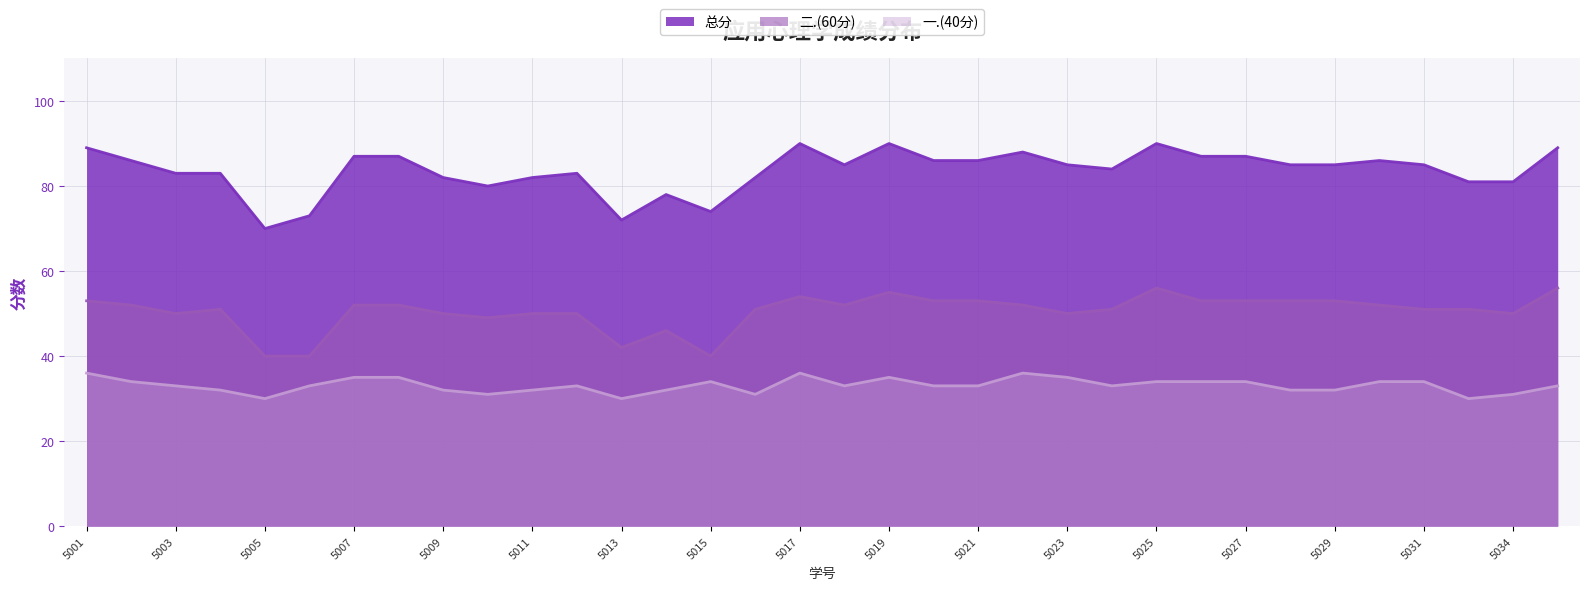

Is it true that 二.(60分) equals 84 at 2020165002?

False